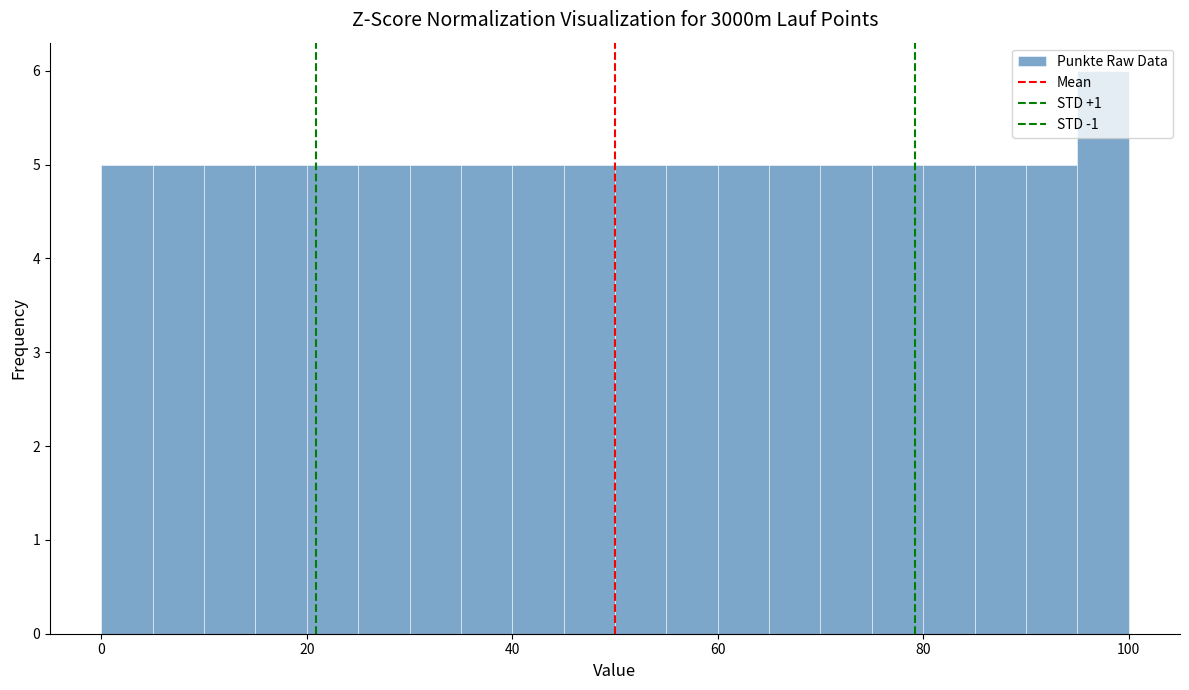

Read against the x-axis, roughly where is the centre of the tallest bar?

98